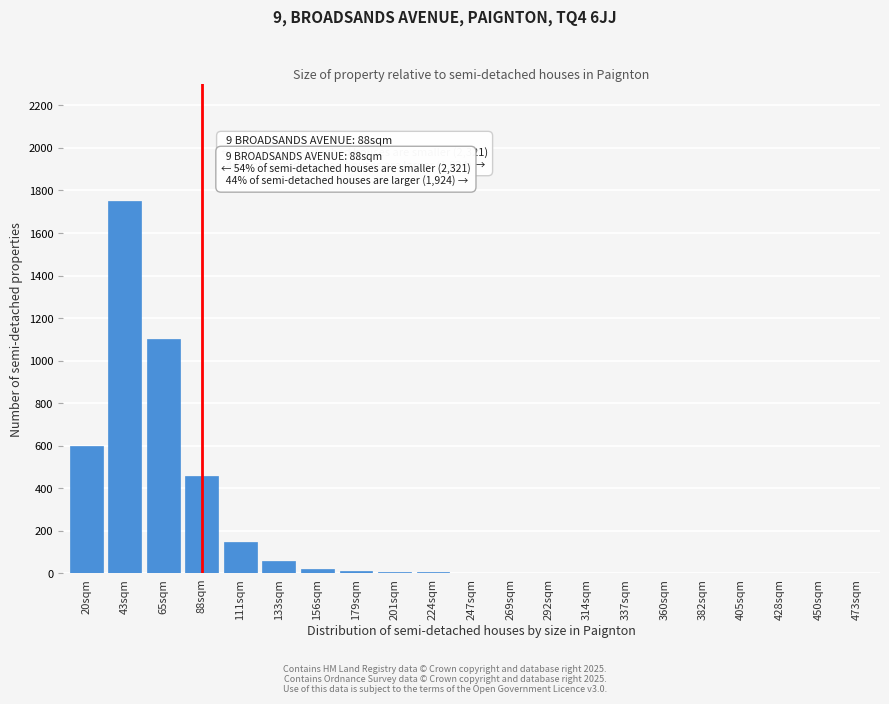

What is the greatest value displayed?

1750